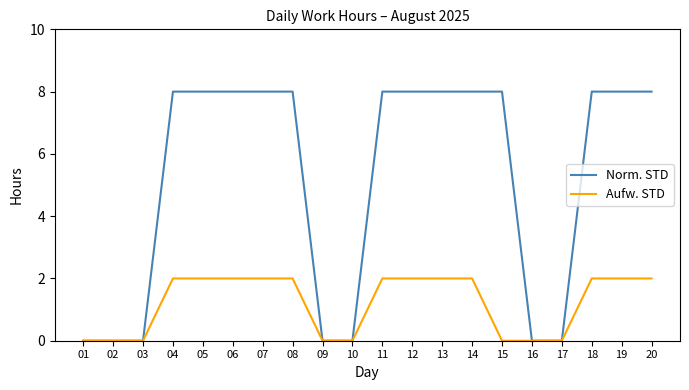

What is the sum of all Aufw. STD values?

24